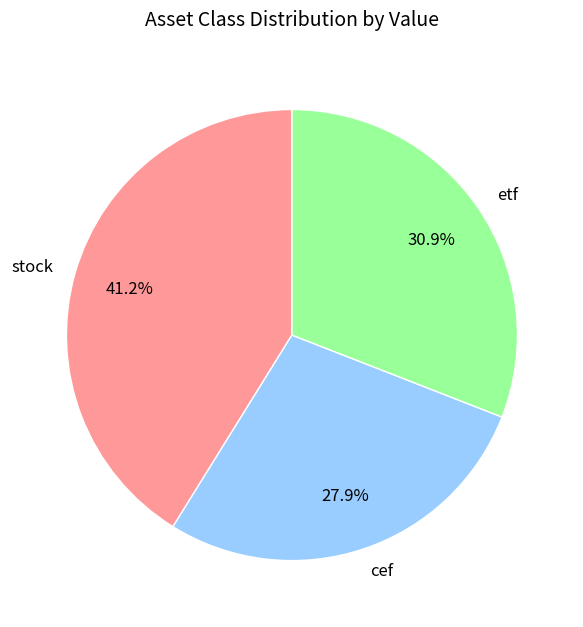

Does any single category account for the majority?

No